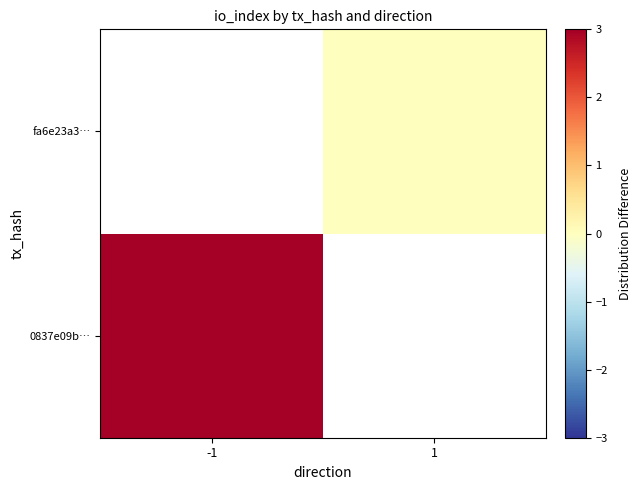

Rank the series by their maximum value, from lowest to highest.

0837e09b…, fa6e23a3…